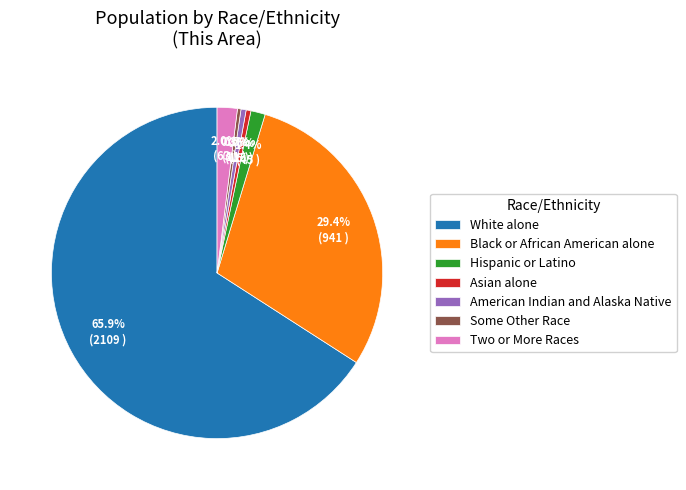

To the nearest percent, what is the combined percentage of Two or More Races and Black or African American alone?

31%